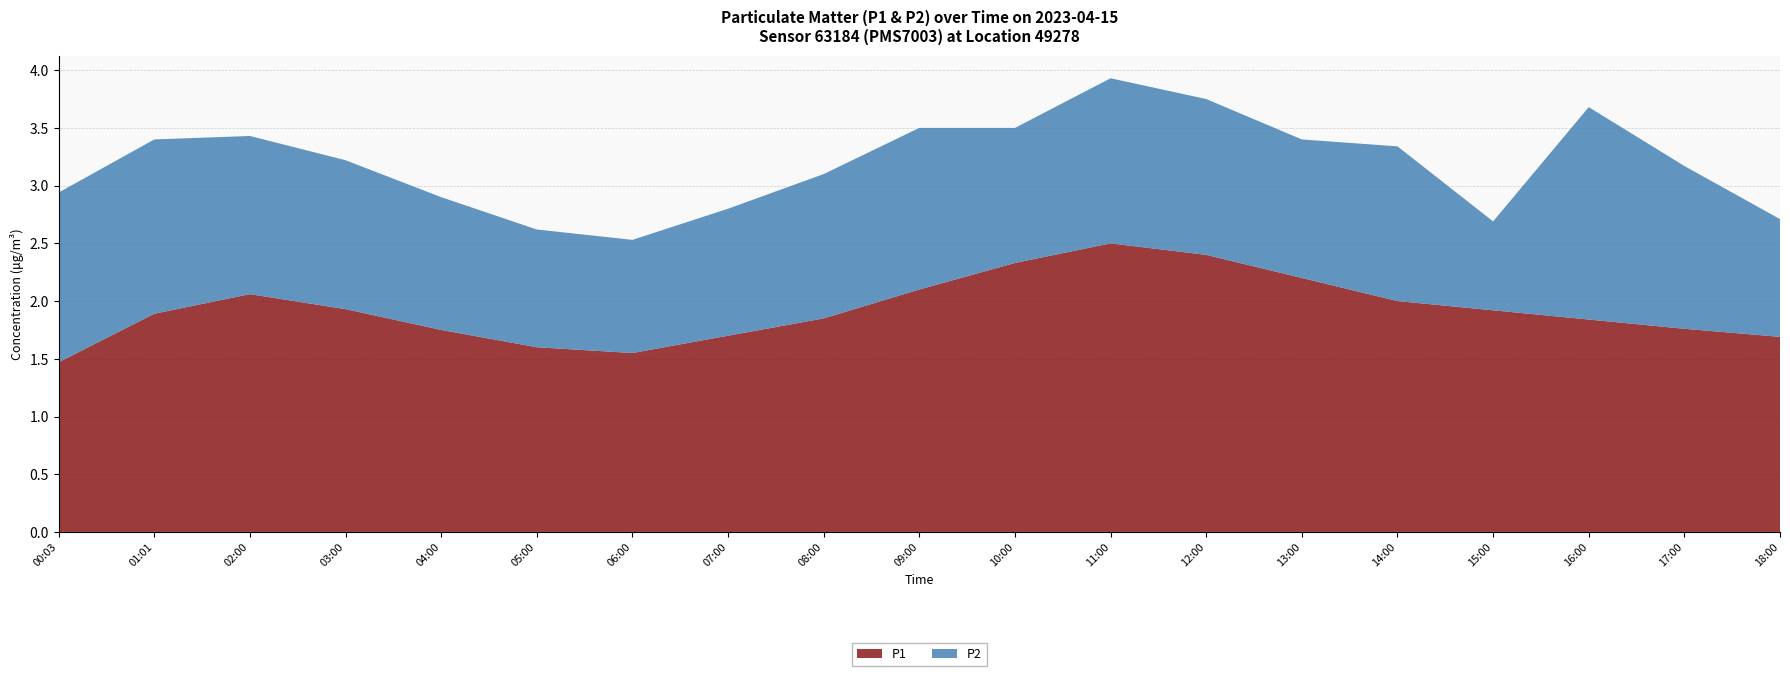

Reading right to left, list all the values displayed in this chart.

P1: 1.7	1.8	1.8	1.9	2.0	2.2	2.4	2.5	2.3	2.1	1.9	1.7	1.6	1.6	1.8	1.9	2.1	1.9	1.5
P2: 1.0	1.4	1.8	0.8	1.3	1.2	1.4	1.4	1.2	1.4	1.2	1.1	1.0	1.0	1.1	1.3	1.4	1.5	1.5